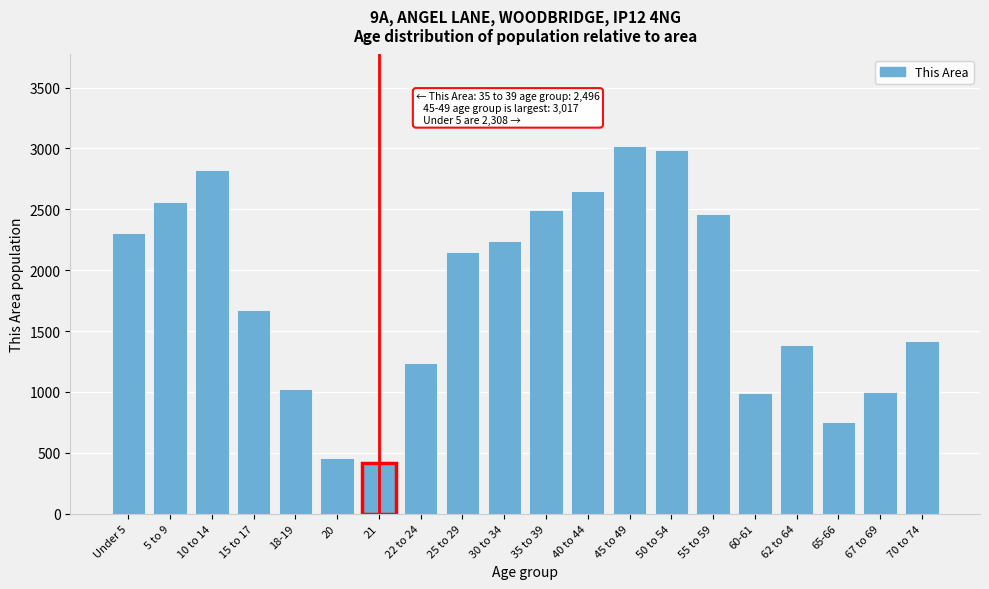

Is it true that the value at 67 to 69 is 996?

True